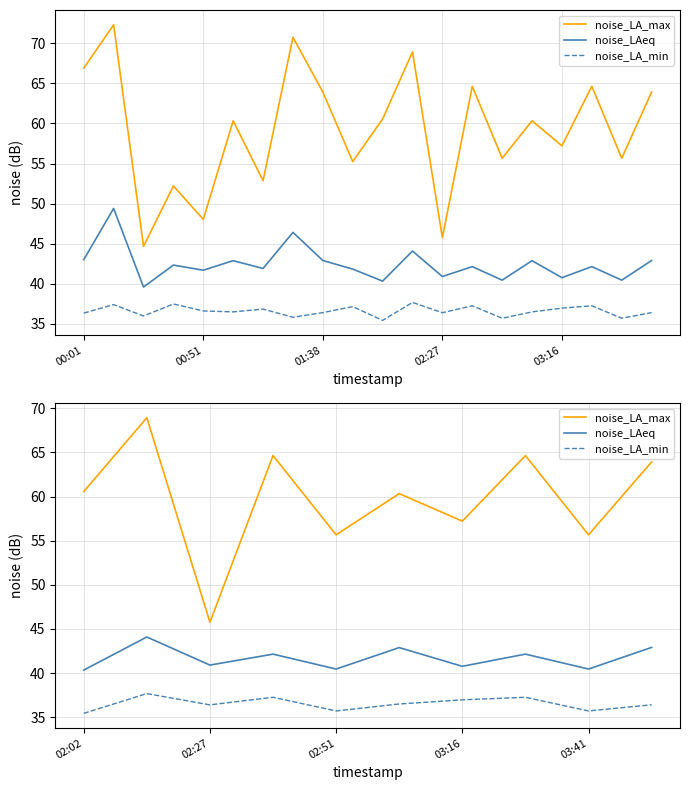

Count the number of categories in the chart.

10